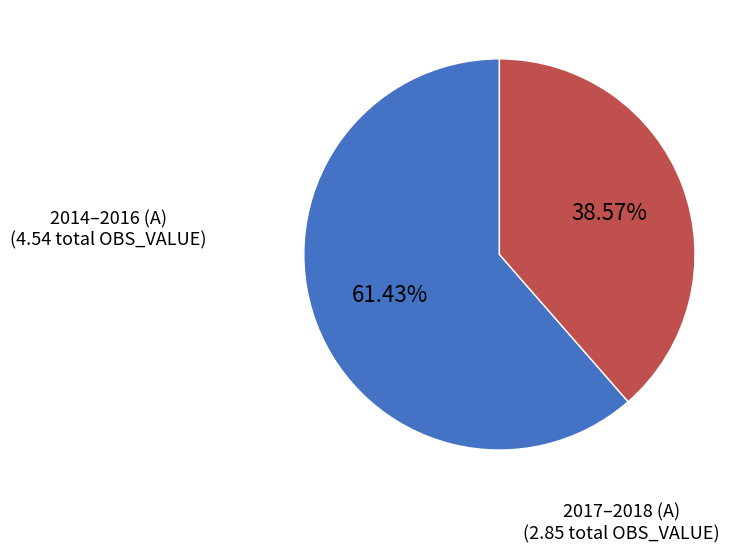

Combined, do 2014–2016 (A) and 2017–2018 (A) account for over 50%?

Yes